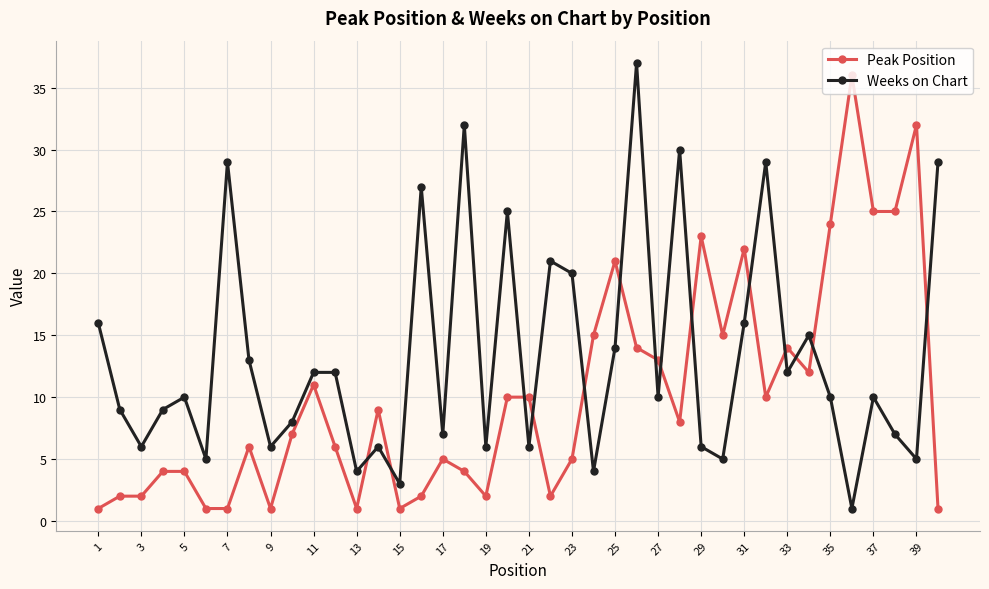

After their last crossing, which series has the higher values: Weeks on Chart or Peak Position?

Weeks on Chart